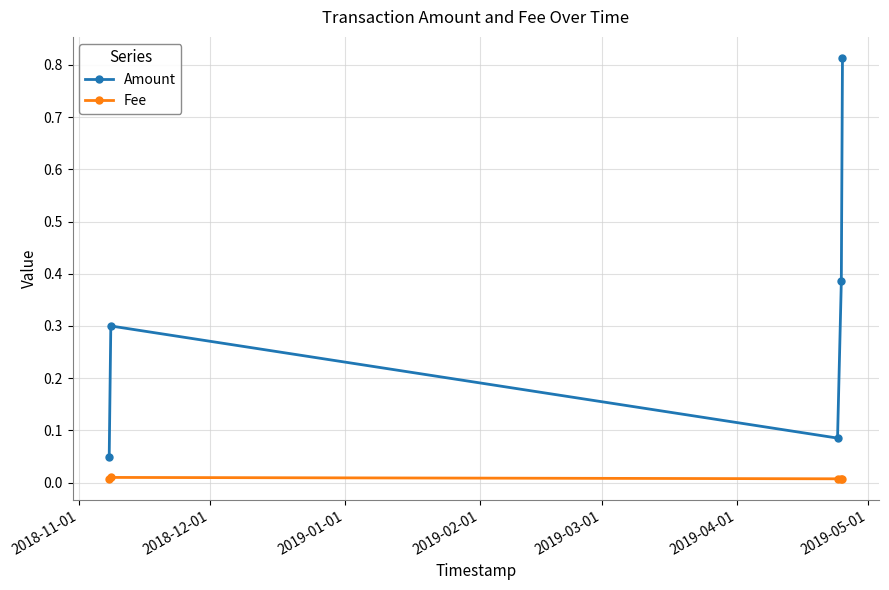

Rank the series by their average value, from lowest to highest.

Fee, Amount